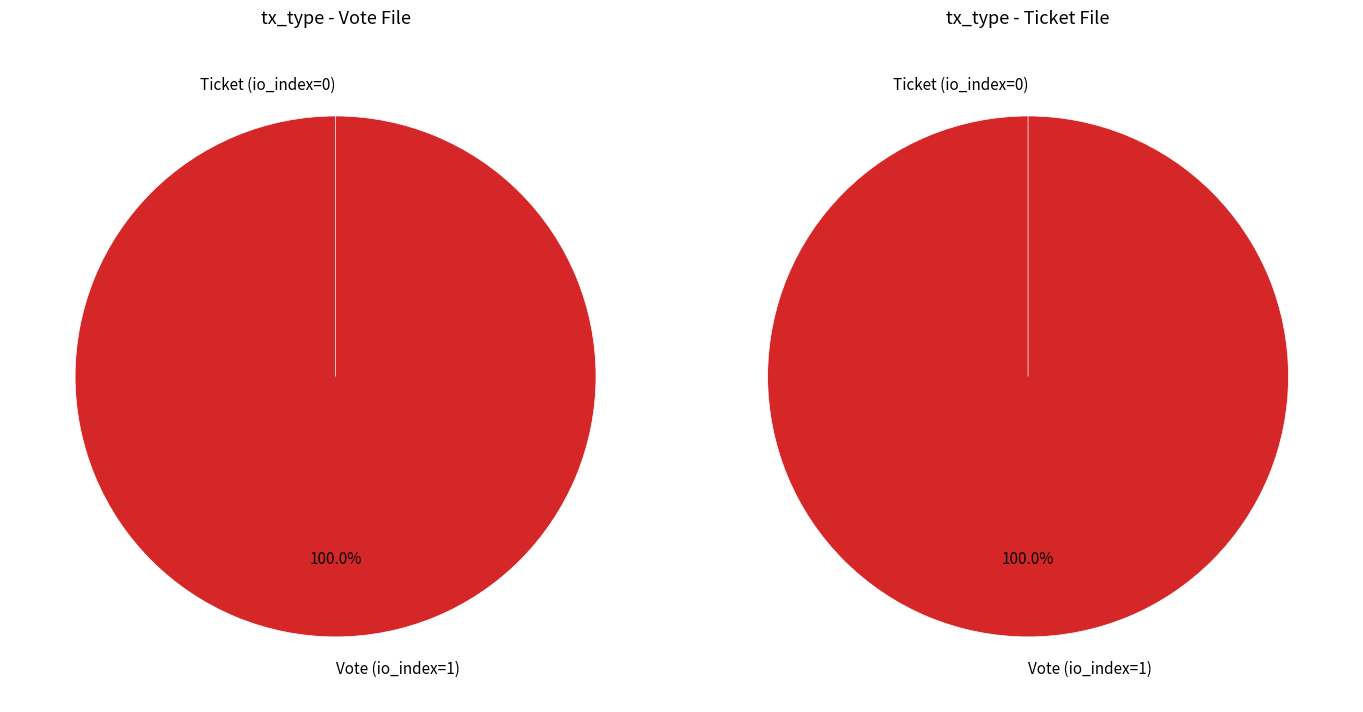

Do Vote (io_index=1) and Ticket (io_index=0) together represent more than half of the pie?

Yes